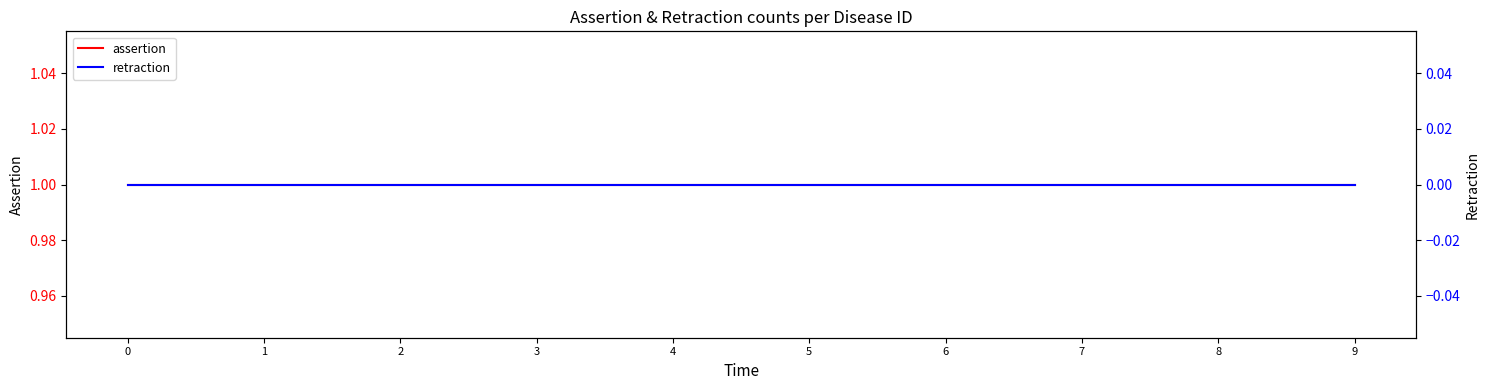

Between 5 and 7, which is larger?

5